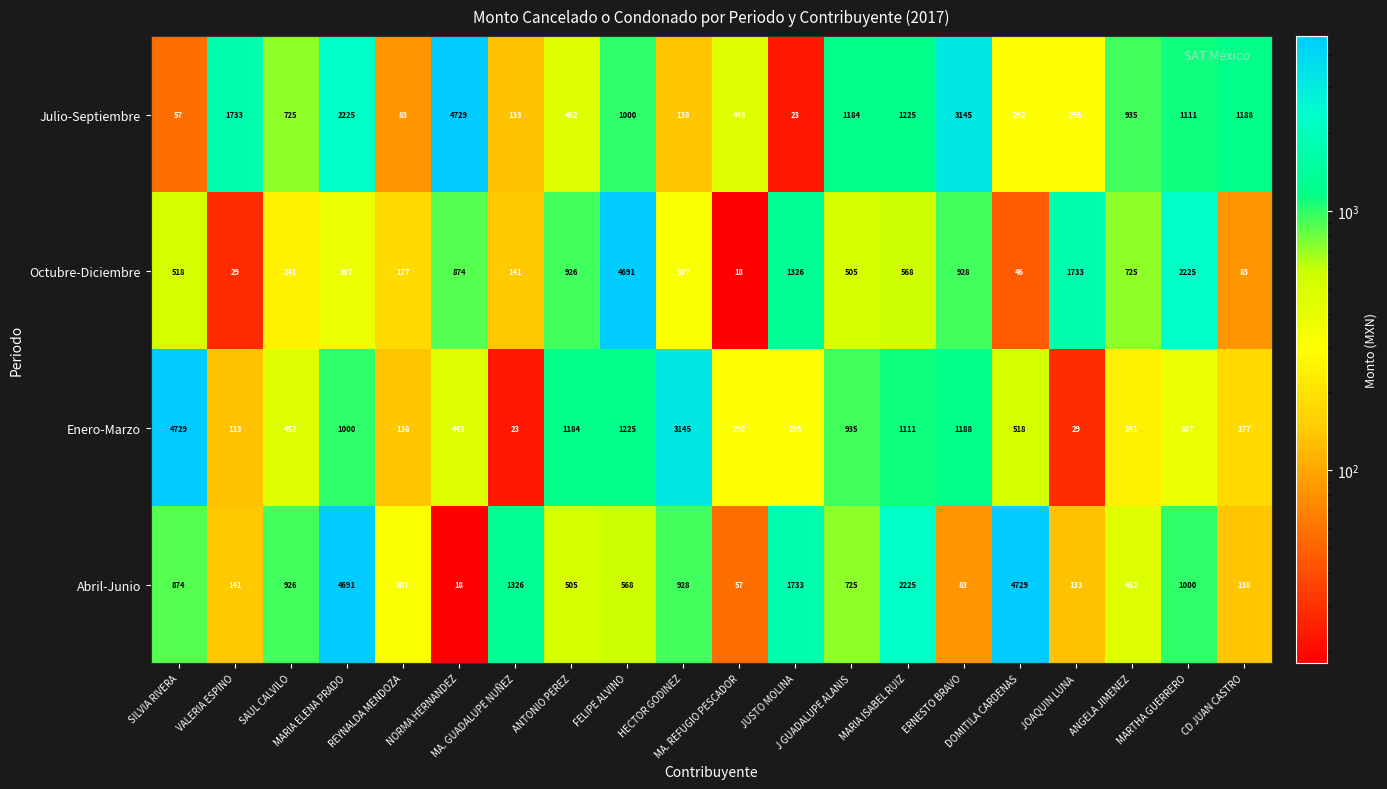

What is the spread (max minus min) of values at MARIA ISABEL RUIZ?

1657